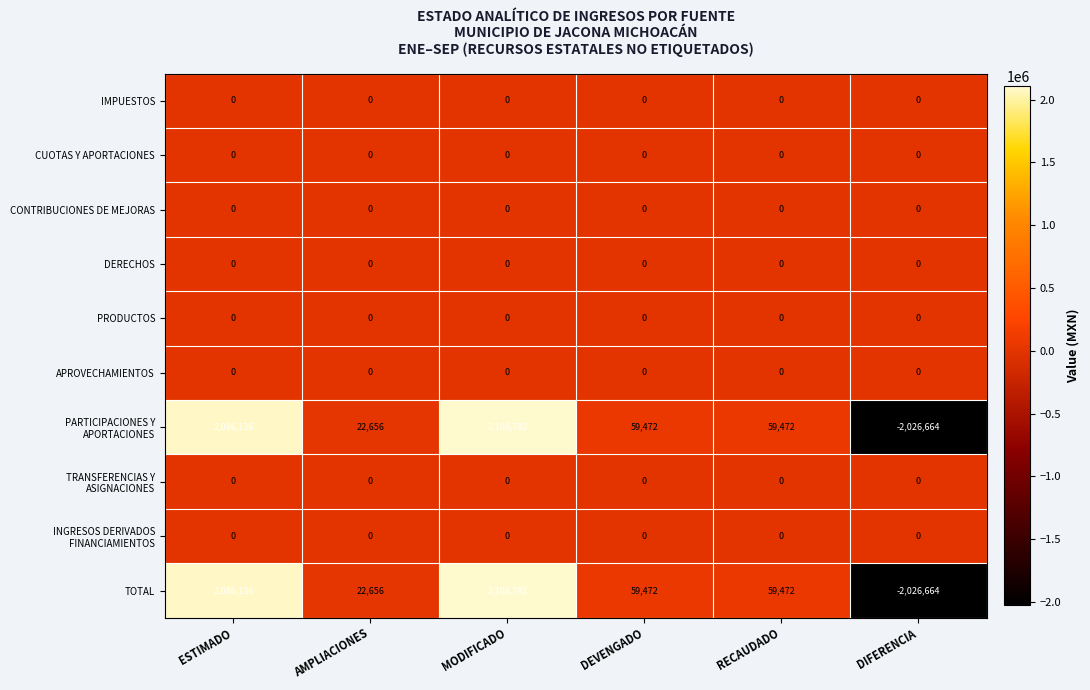

What is the greatest value displayed?

2108792